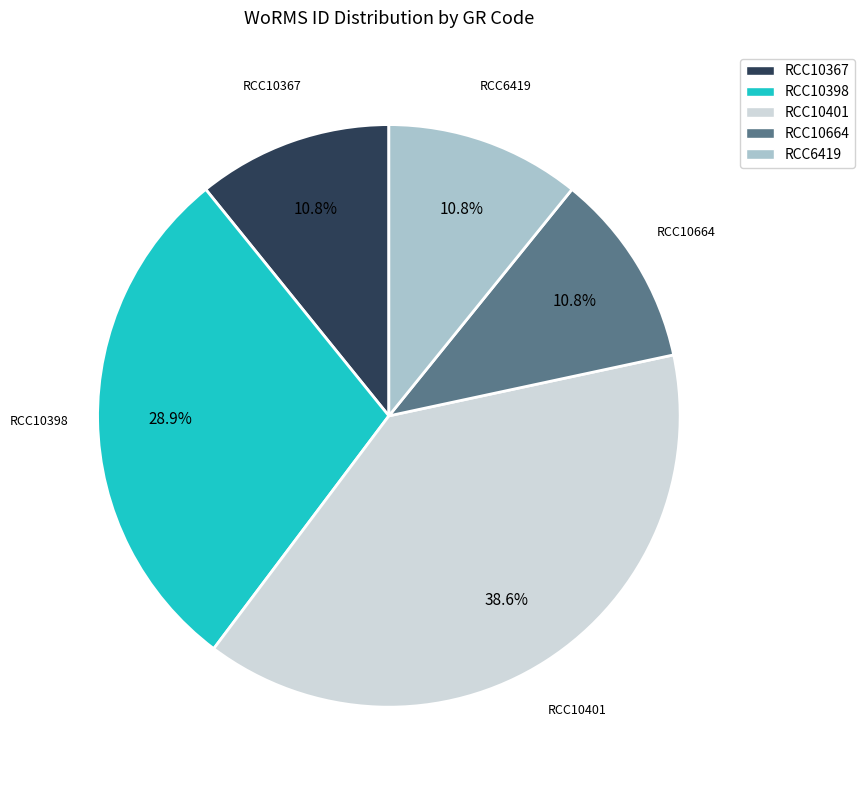

What portion of the pie excludes RCC10367?

89.2%